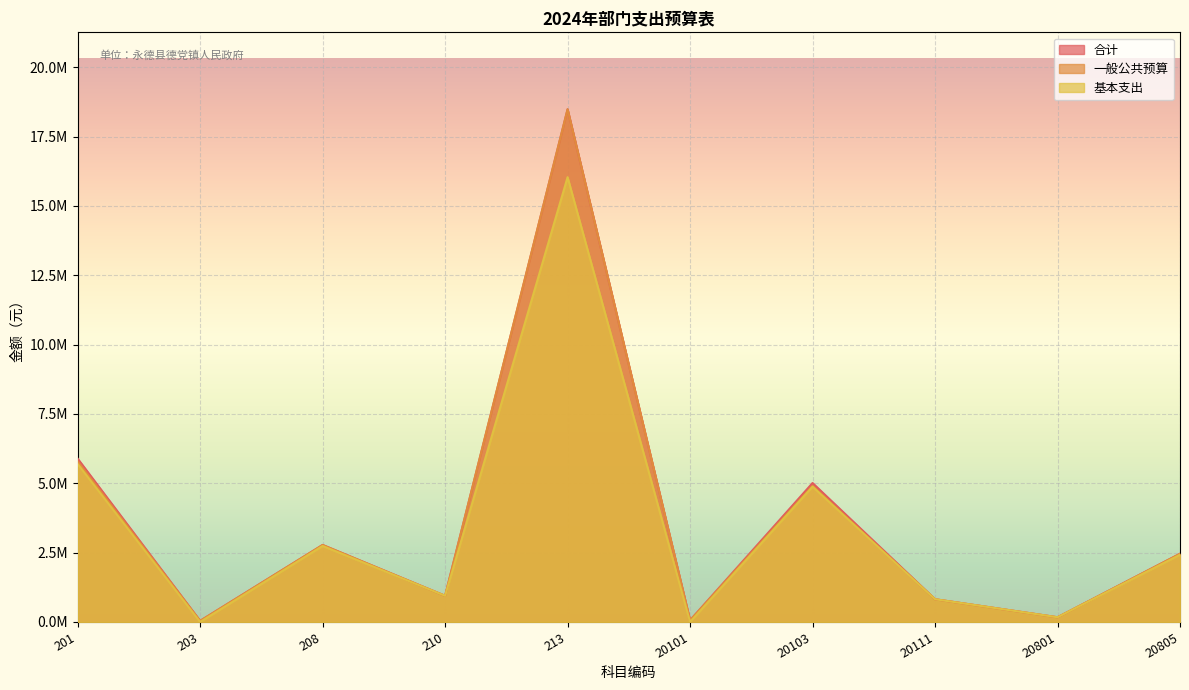

At 20103, list the series in order from largest to smallest.

合计, 一般公共预算, 基本支出